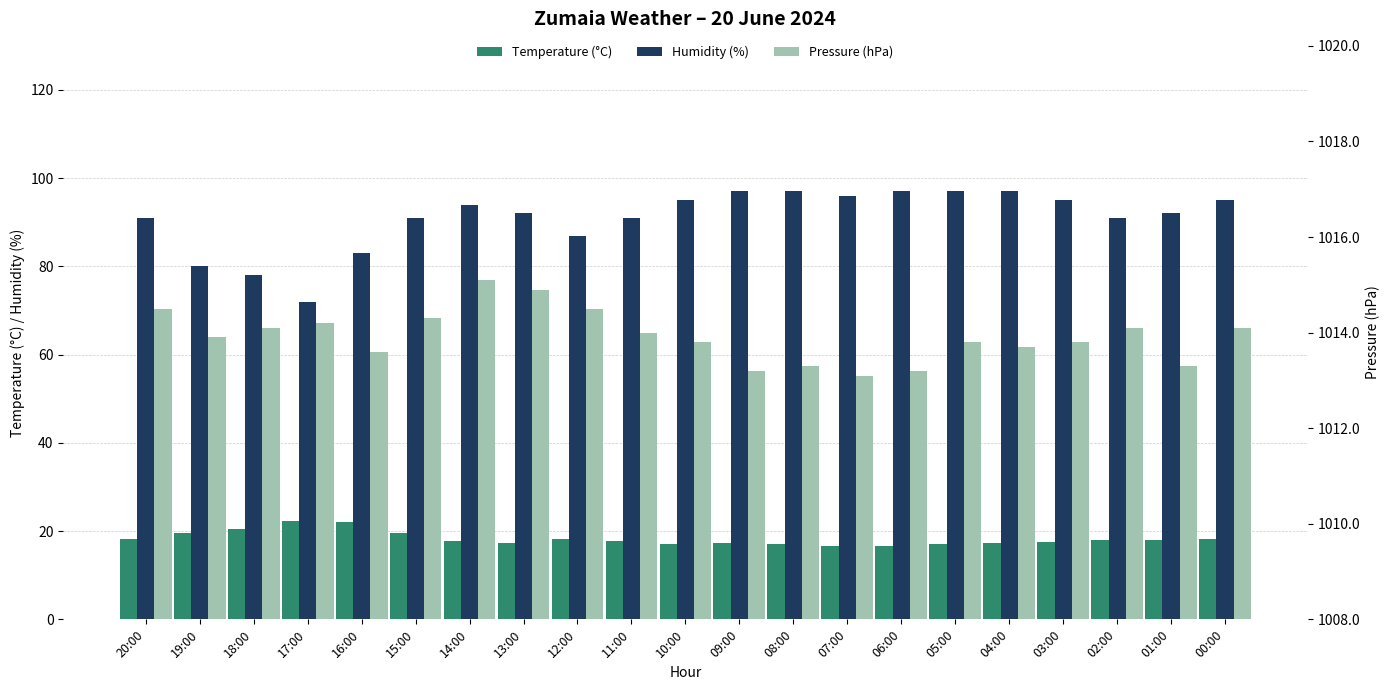

What position from the left is 17:00?

4